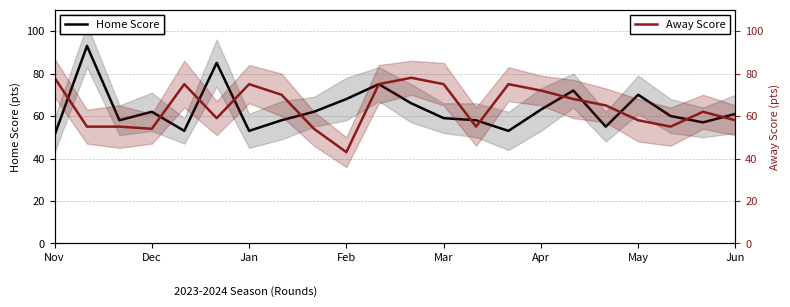

Which series has the largest range (max minus min)?

Home Score